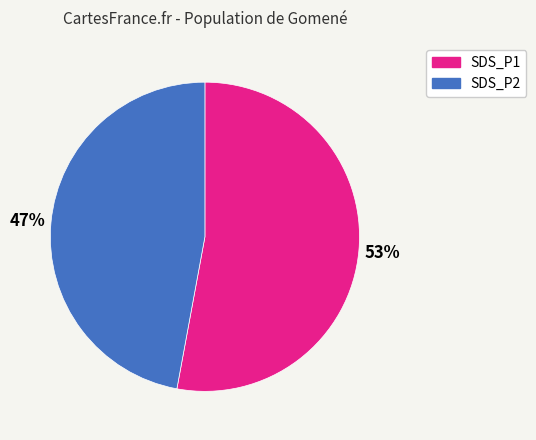

To the nearest percent, what is the average slice percentage?

50%